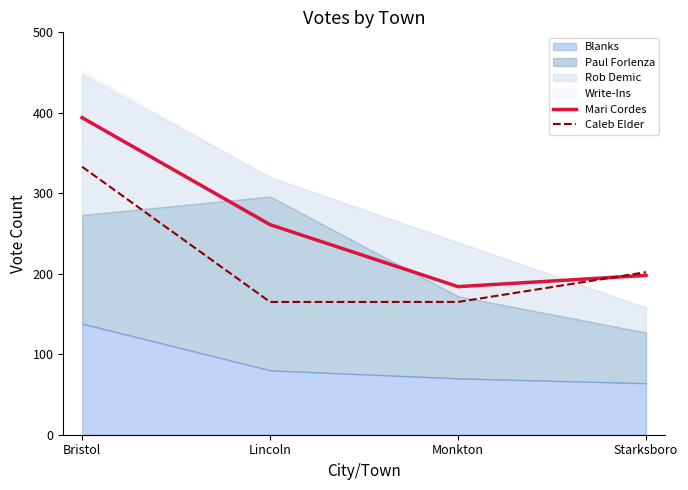

True or false: Caleb Elder has a value of 333 at Bristol.

True